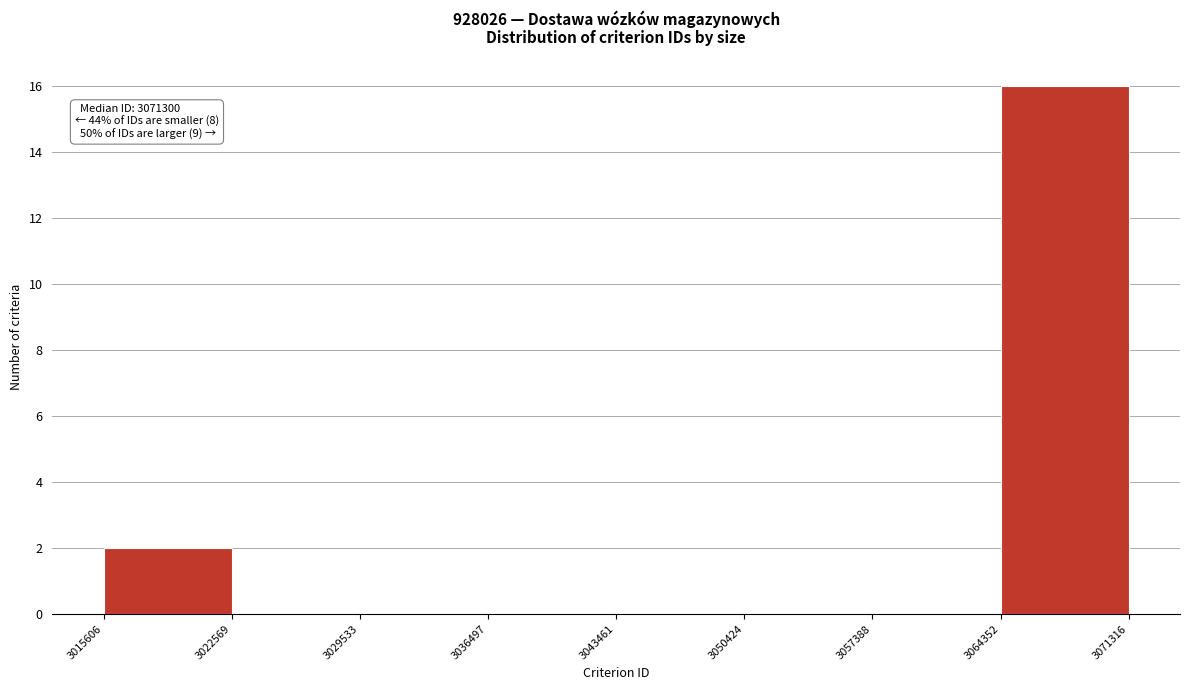

Which range on the x-axis has the tallest bar?

3064352 to 3071316